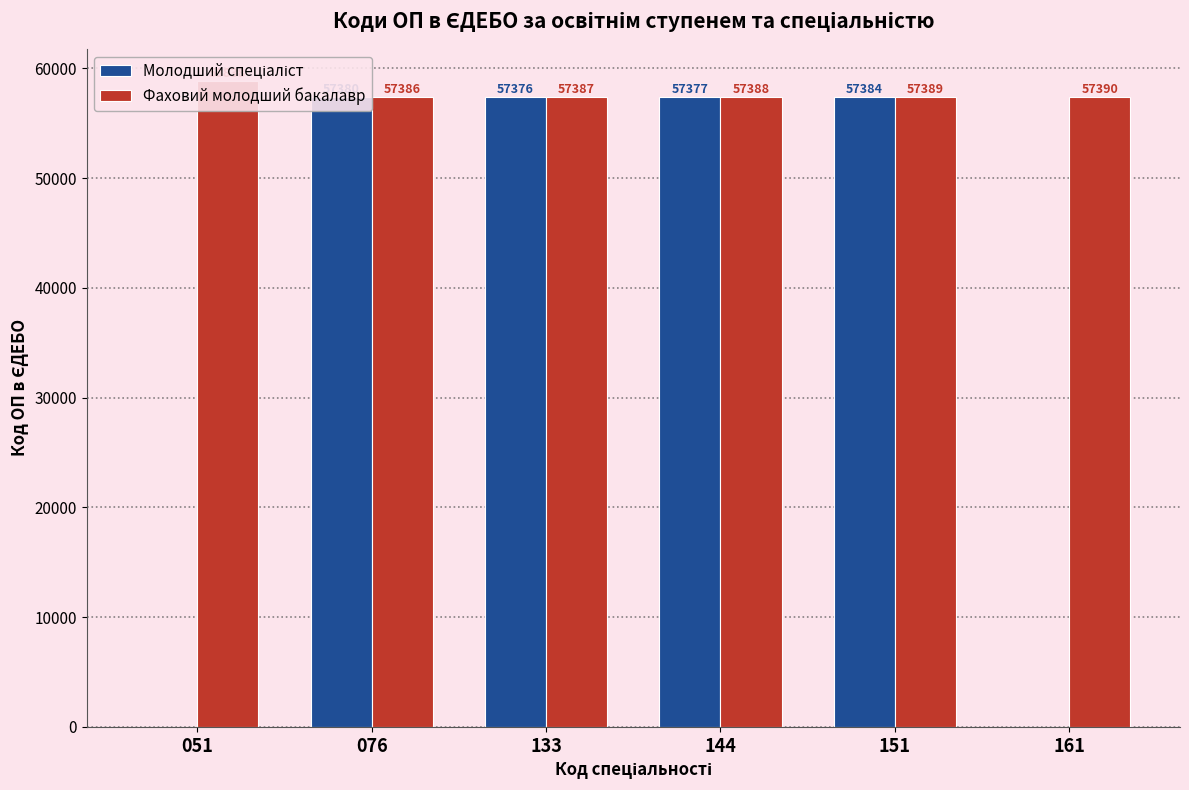

What is the average value of the Фаховий молодший бакалавр series?

57630